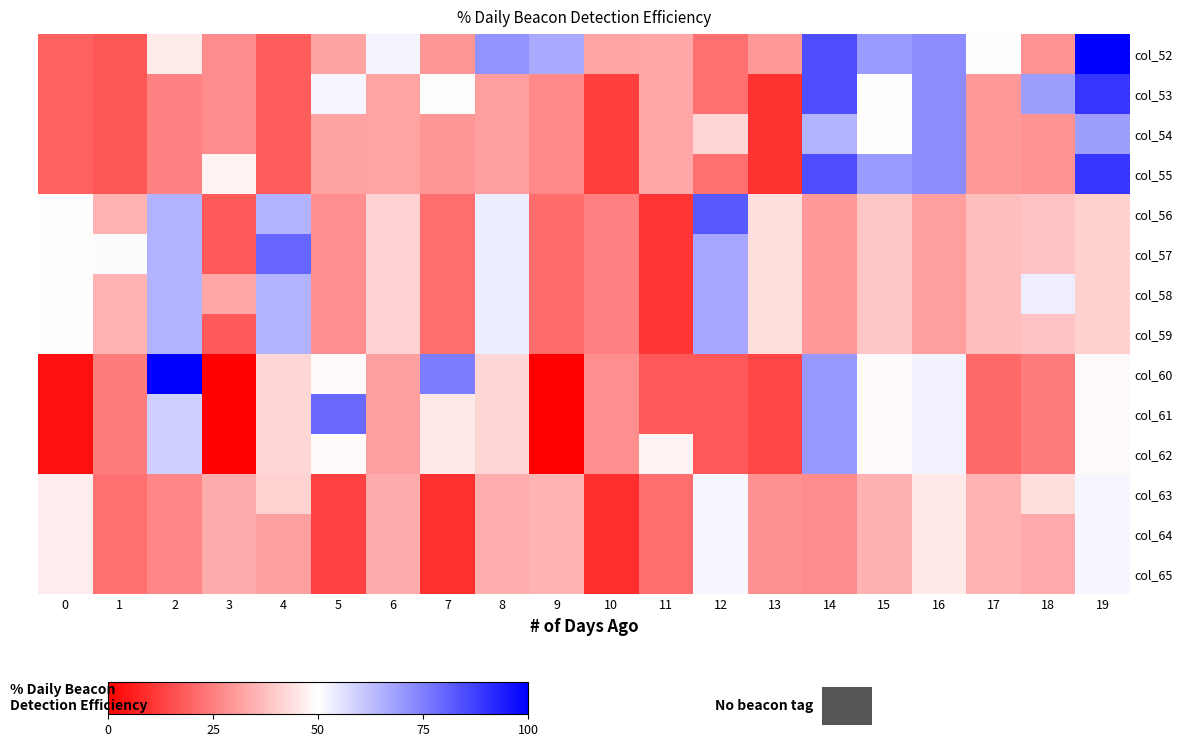

Between 7 and 3, which is larger?

7